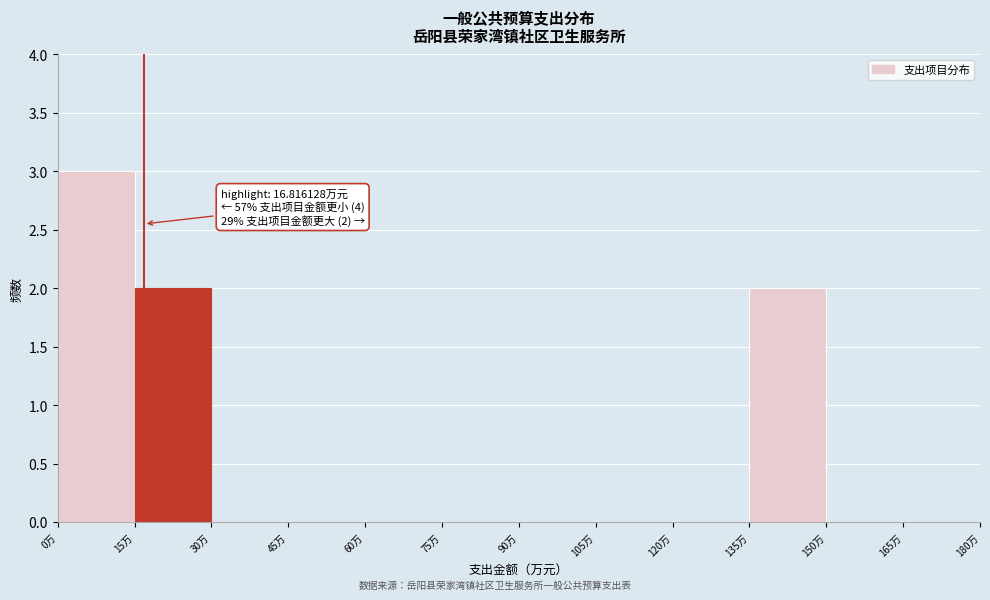

Over which range of the x-axis is the bar tallest?

0 to 15